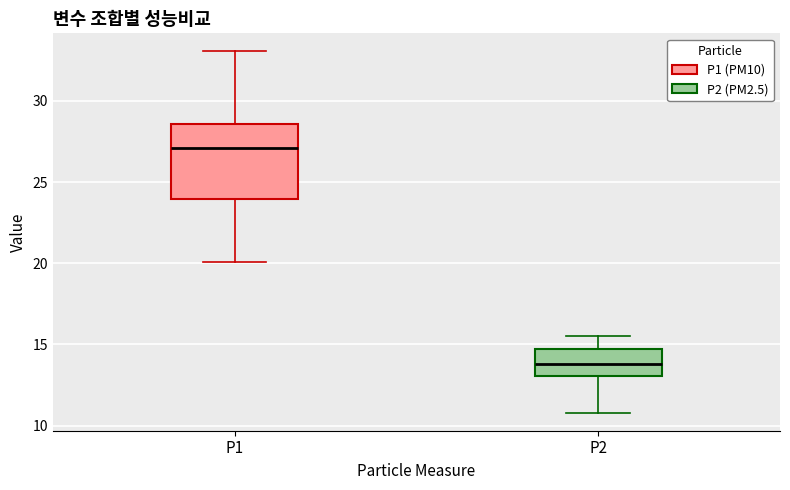

Reading left to right, transcribe this box plot: for each box, give where its median line is, the range the box spans, and where its two whiskers end, as read against the y-axis. The values are not printed on the chart, so give them approximately, as read against the axis.

P1: median 27.0, box 24.0 to 28.5, whiskers 20.0 to 33.0
P2: median 14.0, box 13.0 to 14.5, whiskers 11.0 to 15.5